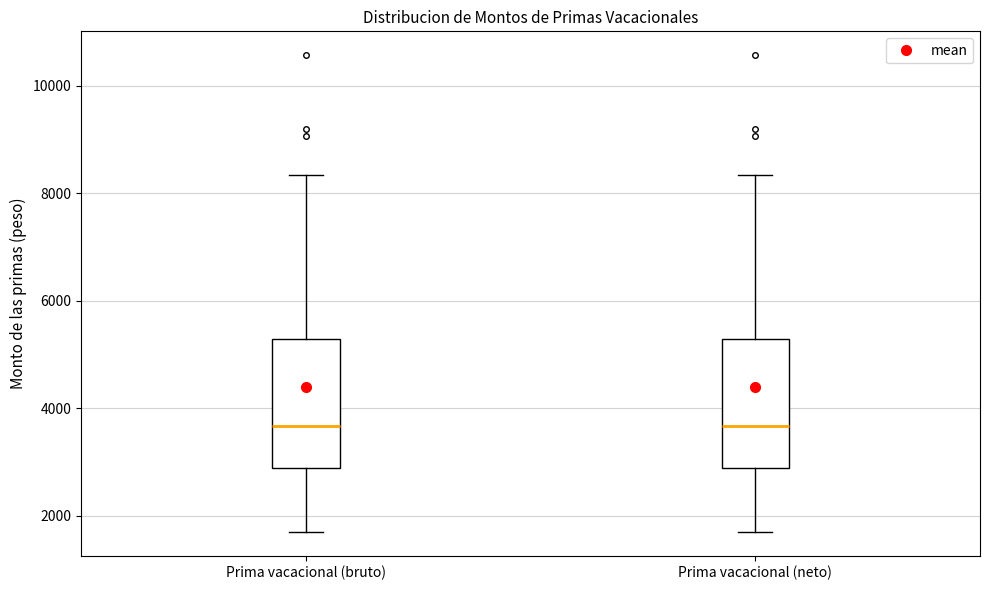

Reading left to right, read every box against the y-axis: the position of its median line, the range the box covers, and the ends of its whiskers. The values are not printed on the chart, so give them approximately, as read against the axis.

Prima vacacional (bruto): median 3600, box 2800 to 5200, whiskers 1800 to 8400
Prima vacacional (neto): median 3600, box 2800 to 5200, whiskers 1800 to 8400